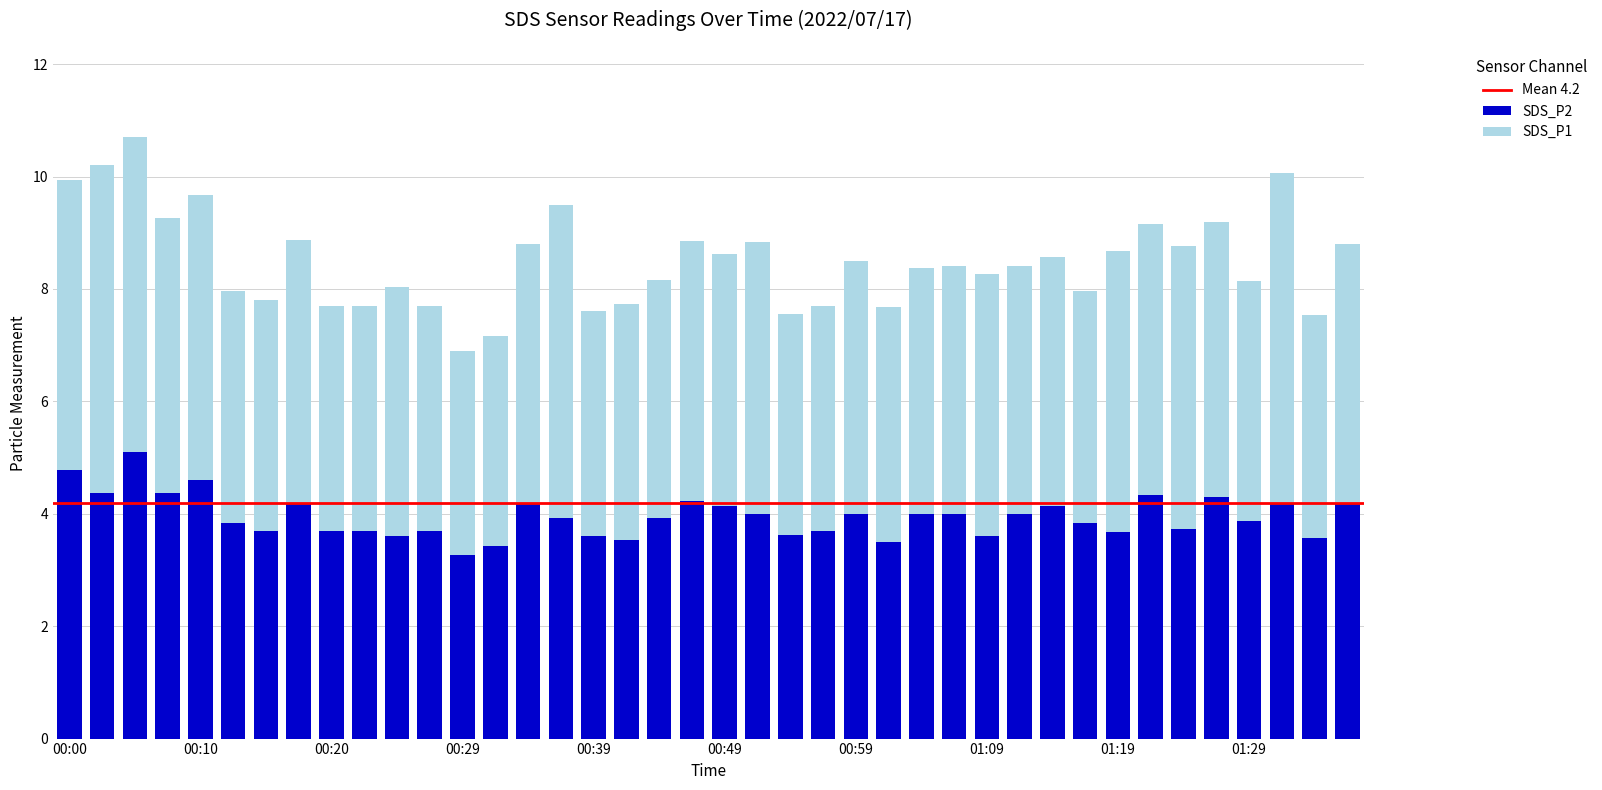

What is the lowest value of the SDS_P2 series?

3.3